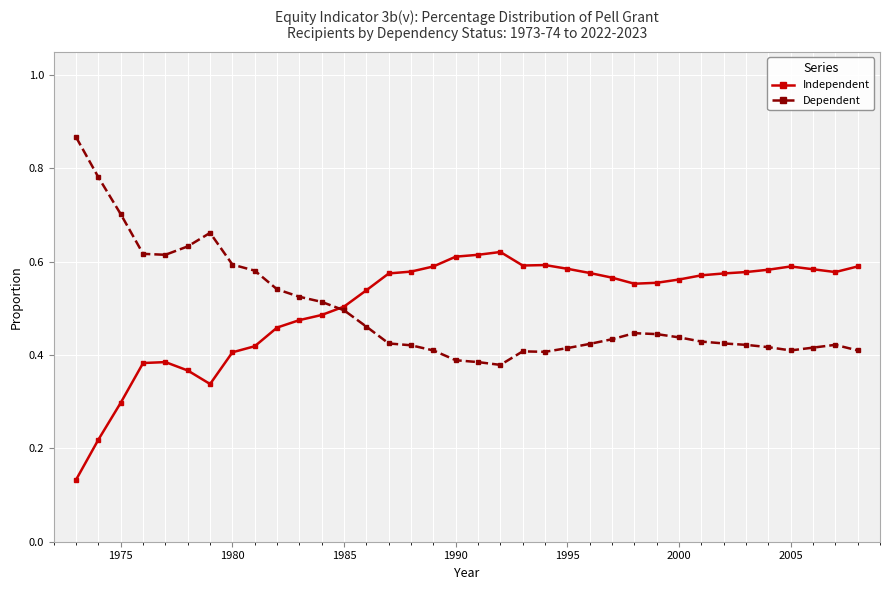

Count the Independent values in the range 0 to 1.

36